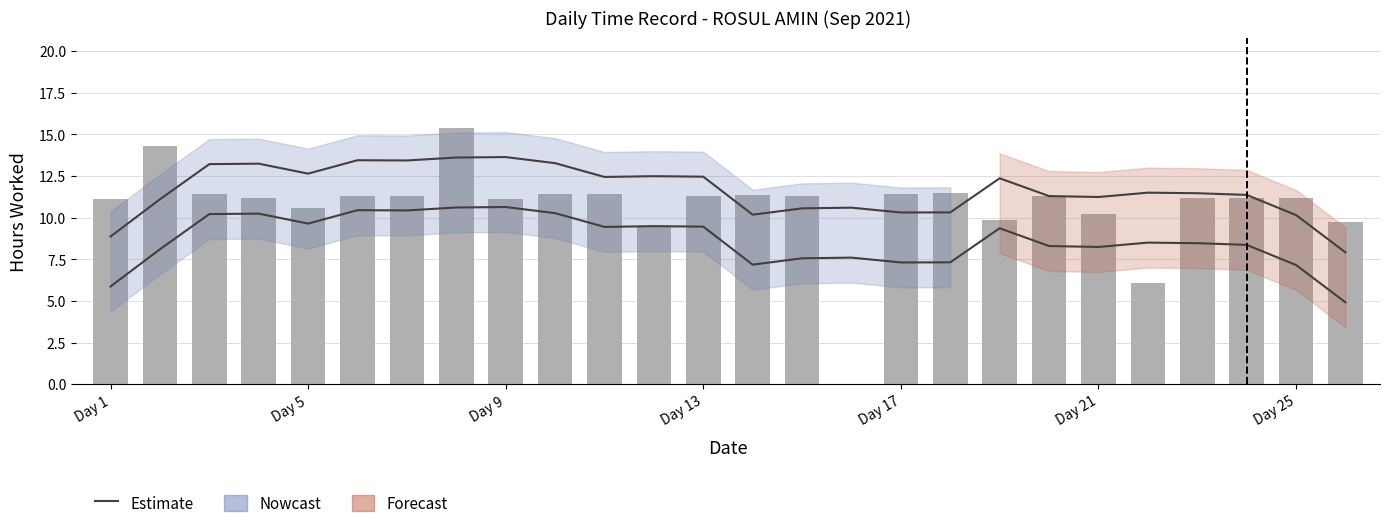

Is it true that Daily Hours equals 2.7 at 25?

False